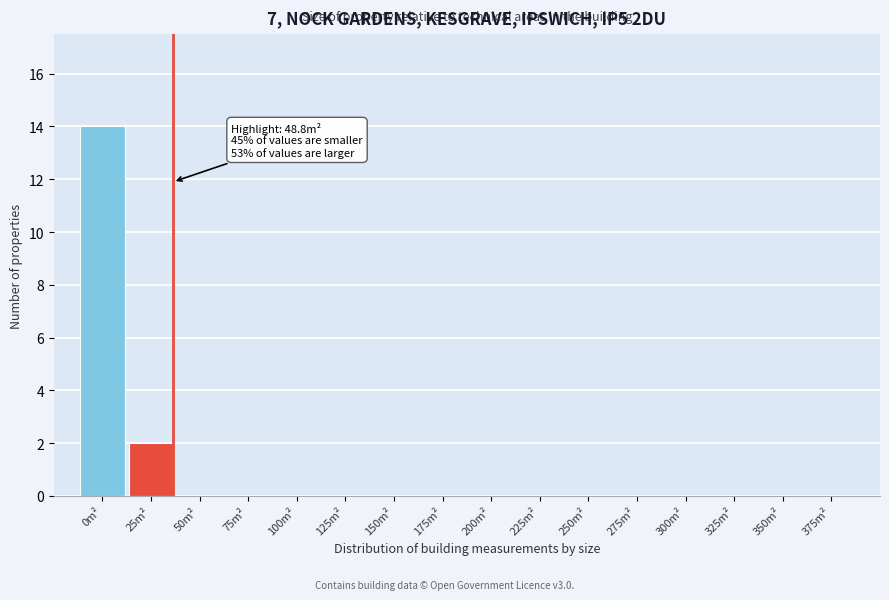

Reading left to right, list all the values displayed in this chart.

0m²=14	25m²=2	50m²=0	75m²=0	100m²=0	125m²=0	150m²=0	175m²=0	200m²=0	225m²=0	250m²=0	275m²=0	300m²=0	325m²=0	350m²=0	375m²=0